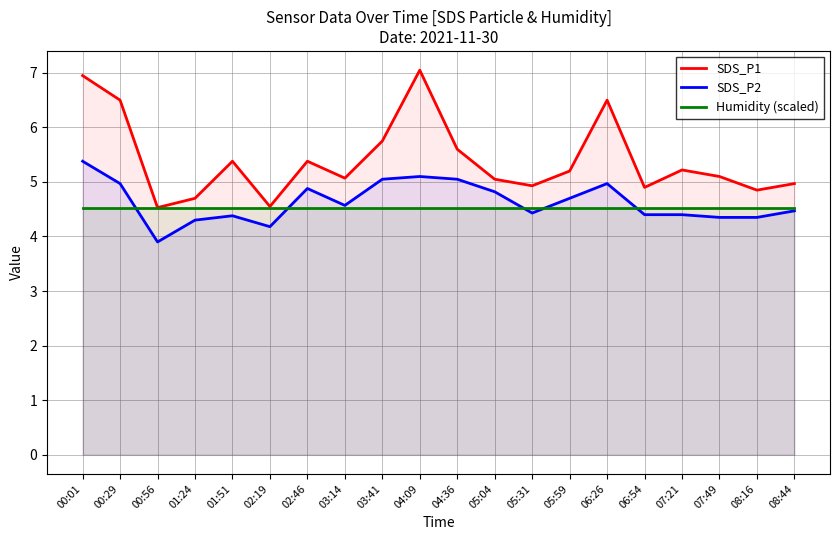

What is the approximate value of SDS_P2 at 01:24?

4.3